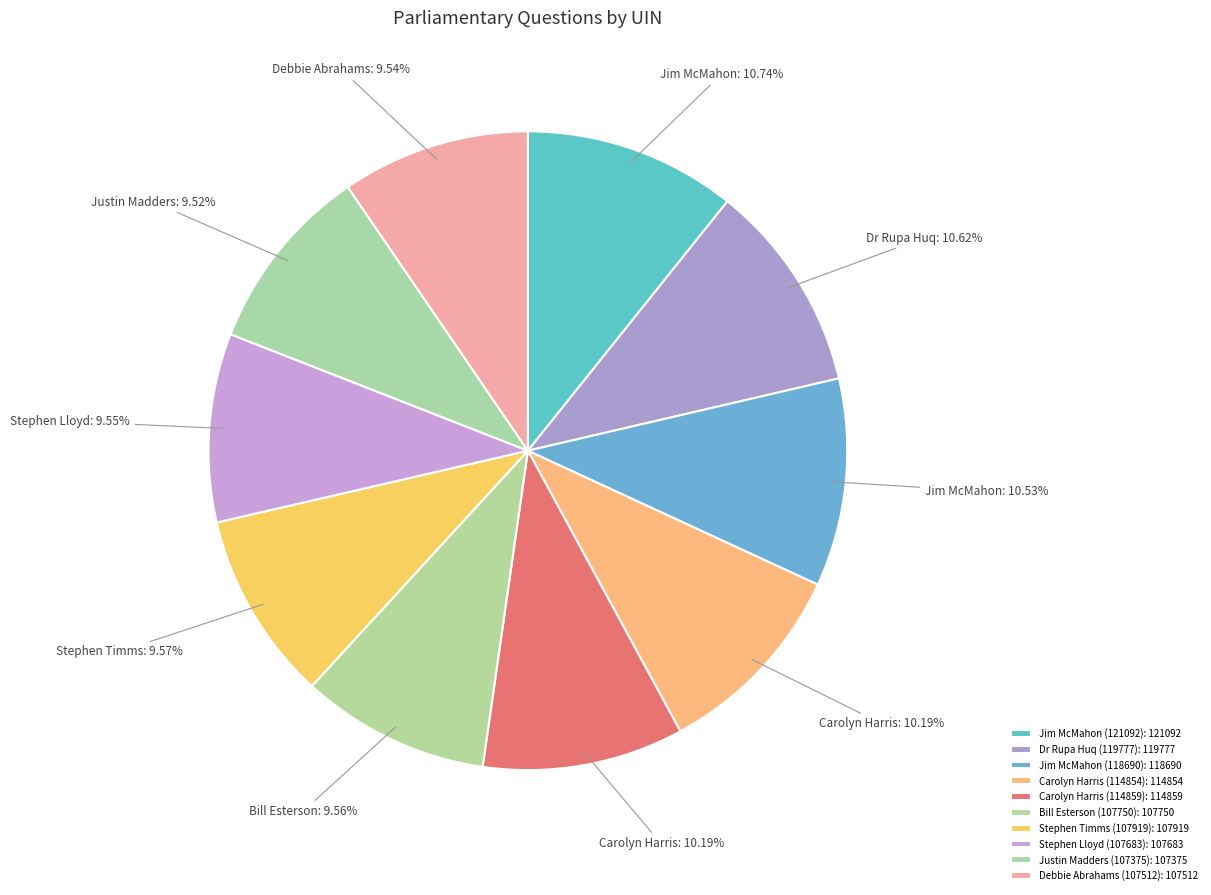

True or false: Debbie Abrahams (107512) accounts for 10% of the total.

True